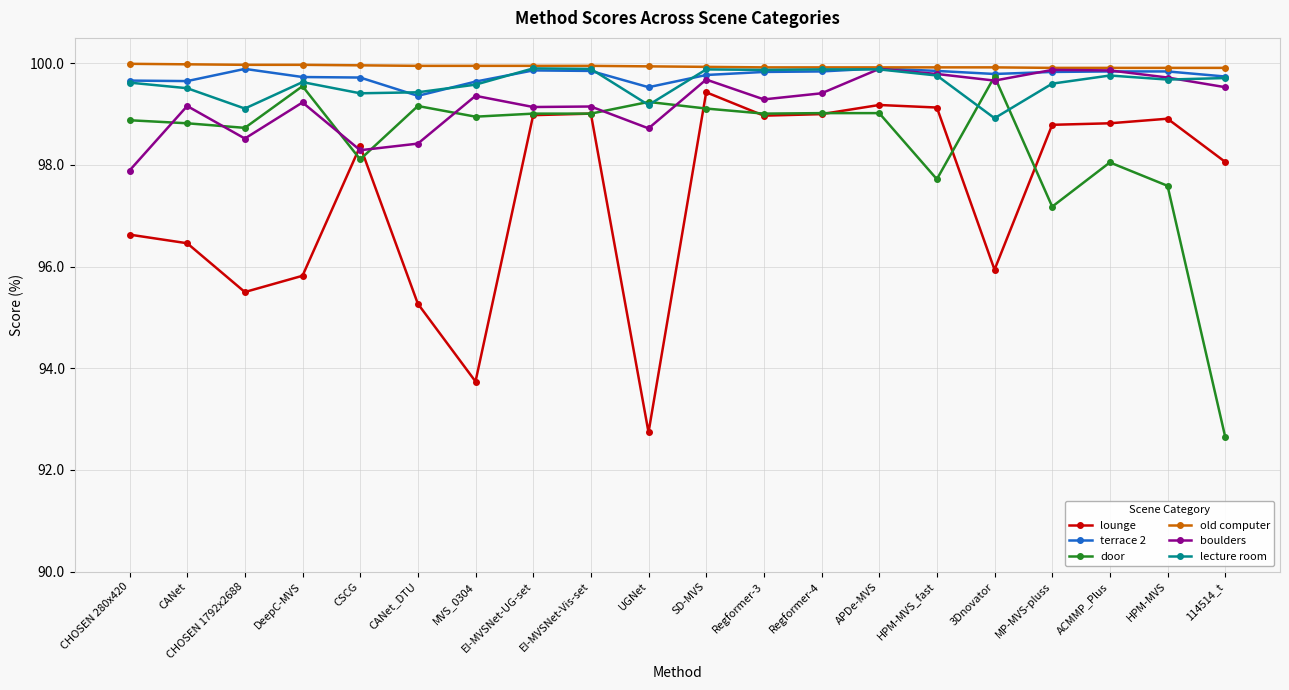

Which series has the largest total across all categories?

old computer